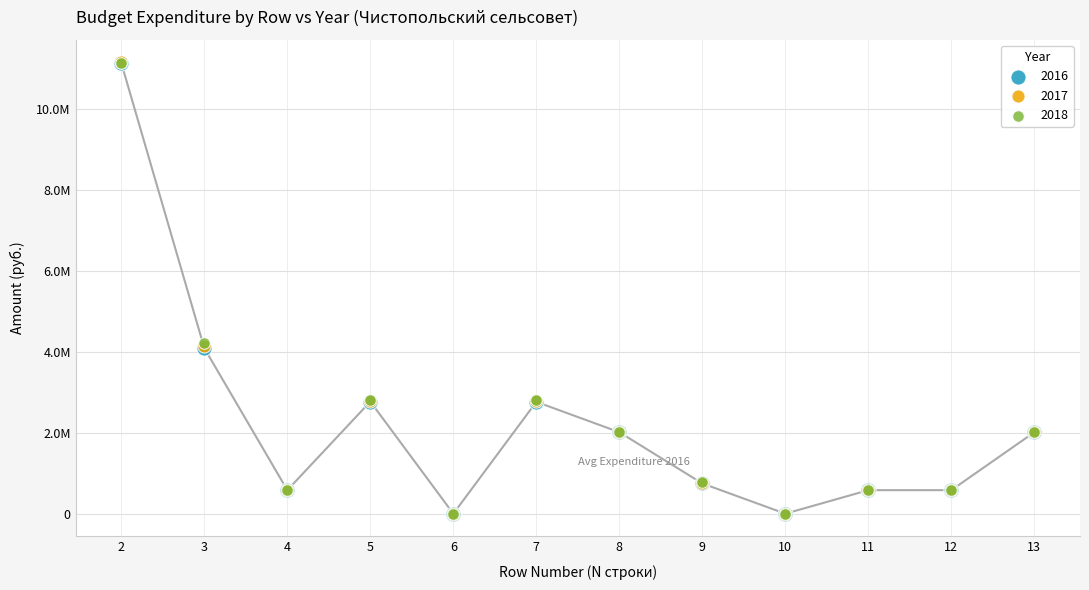

What are all the series names shown in the legend?

2016, 2017, 2018